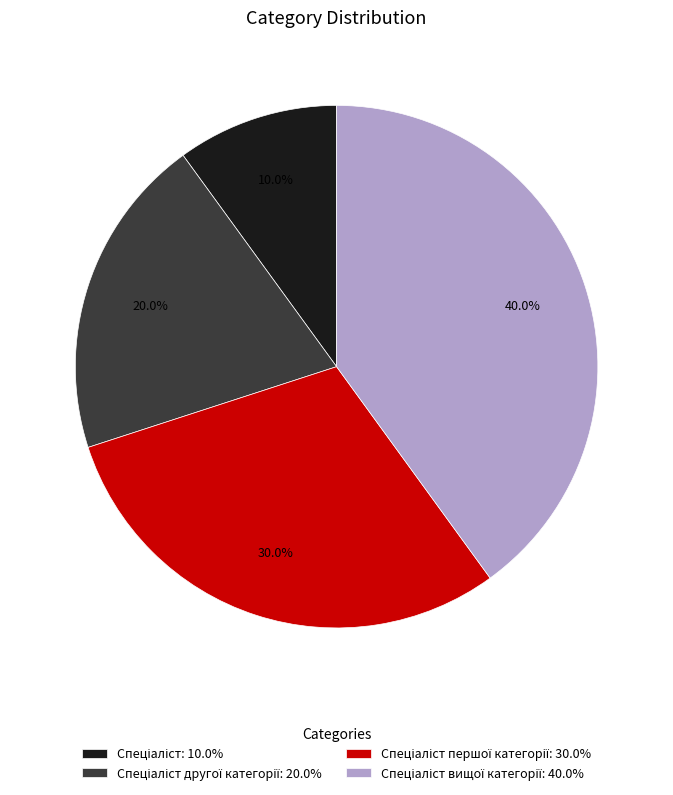

Does any single category account for the majority?

No